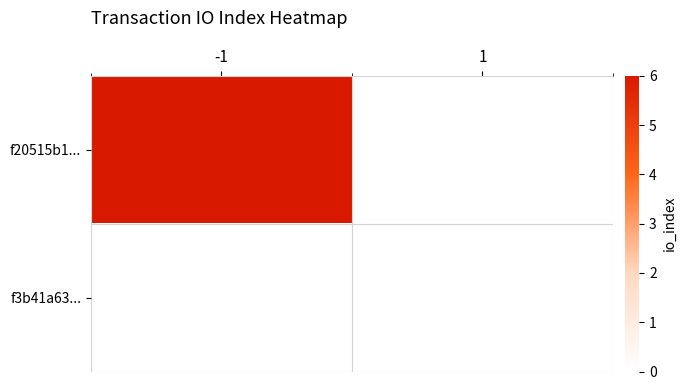

Reading left to right, what are all the values shown in this chart?

f20515b1...: -1=6	1=0
f3b41a63...: -1=0	1=0